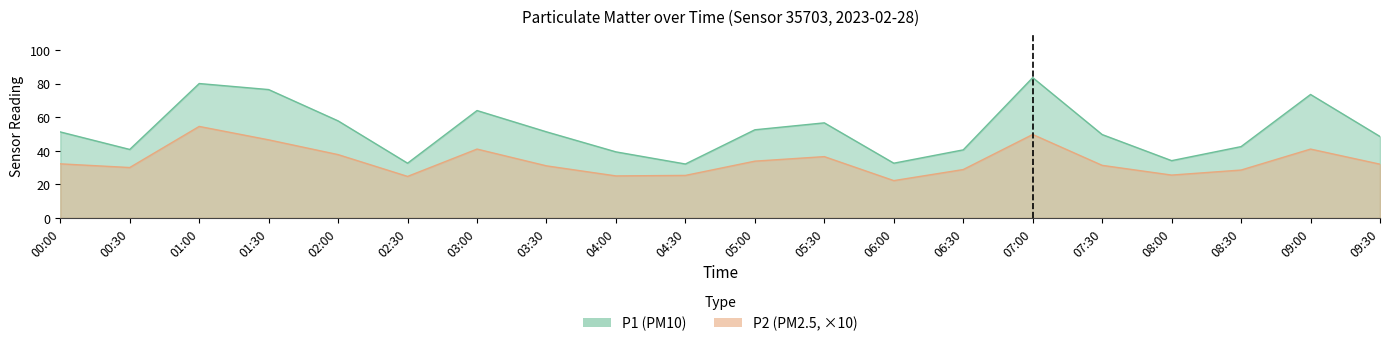

What is the sum of all P2 values?

677.2